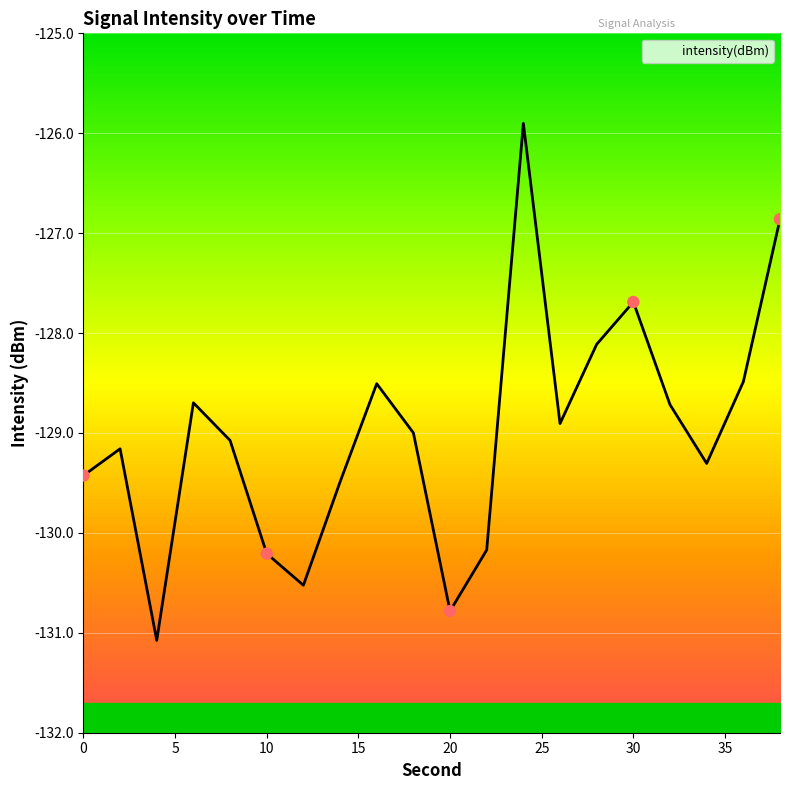

Between 2 and 16, which is larger?

16